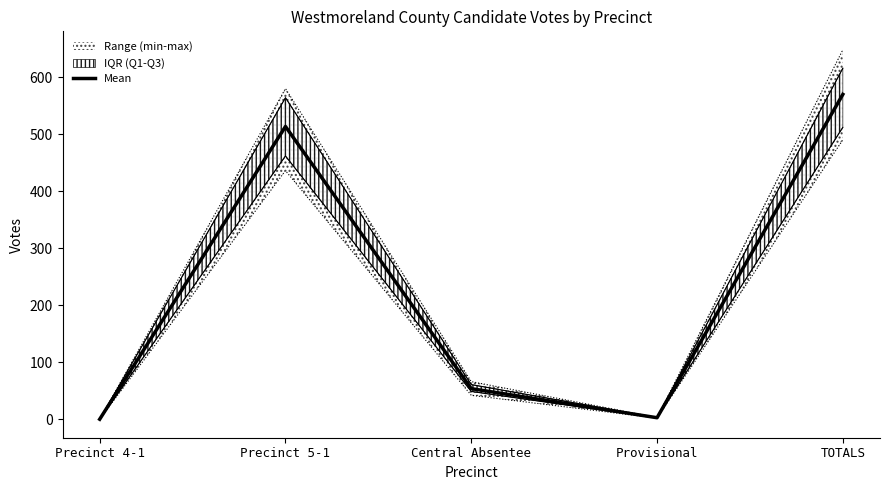

Reading left to right, extract all data points from this chart.

0.0	513.5	53.7	2.7	569.8